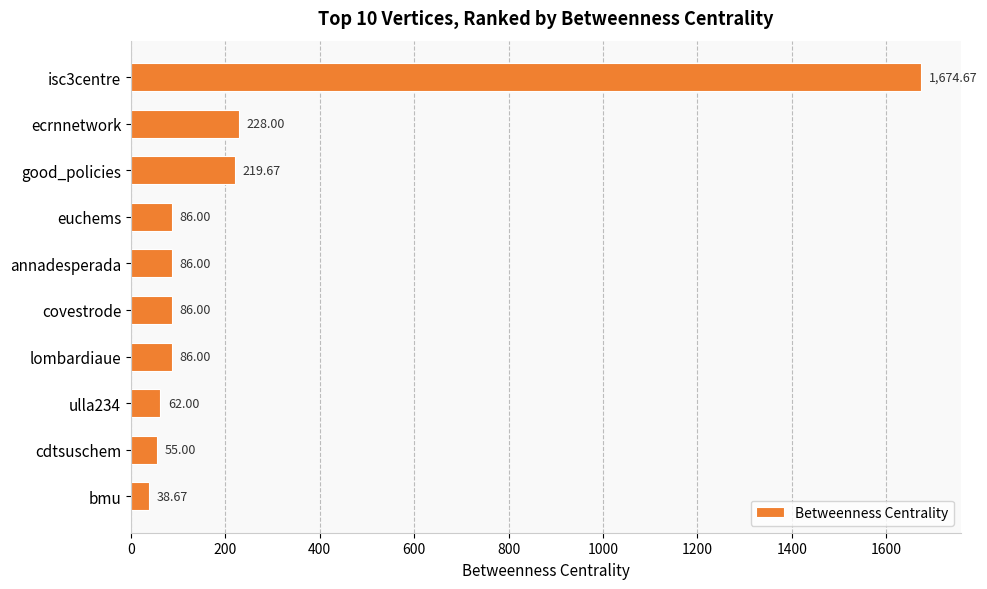

What is the average value?

262.2